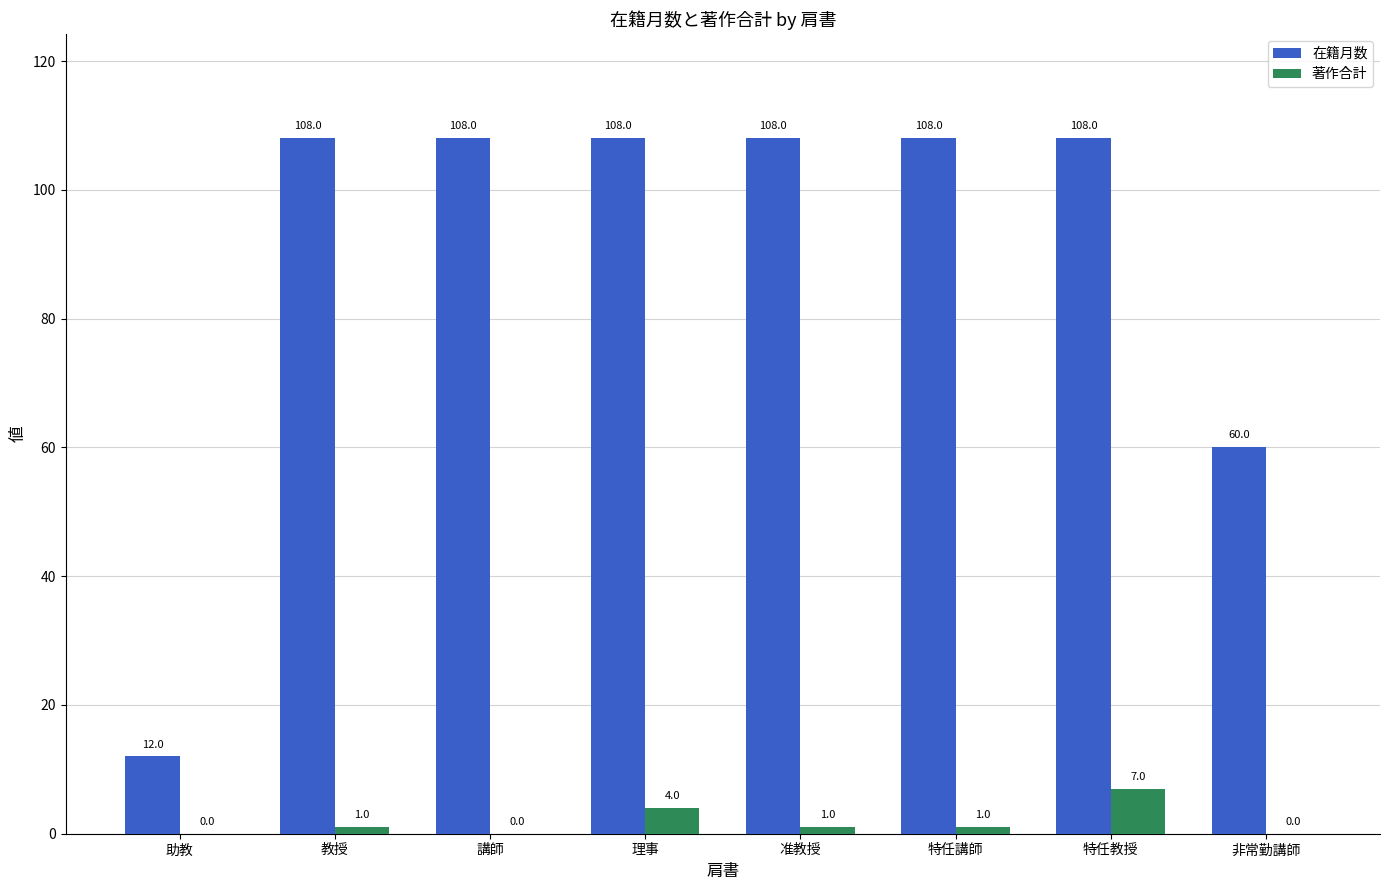

How many groups of bars are there?

8